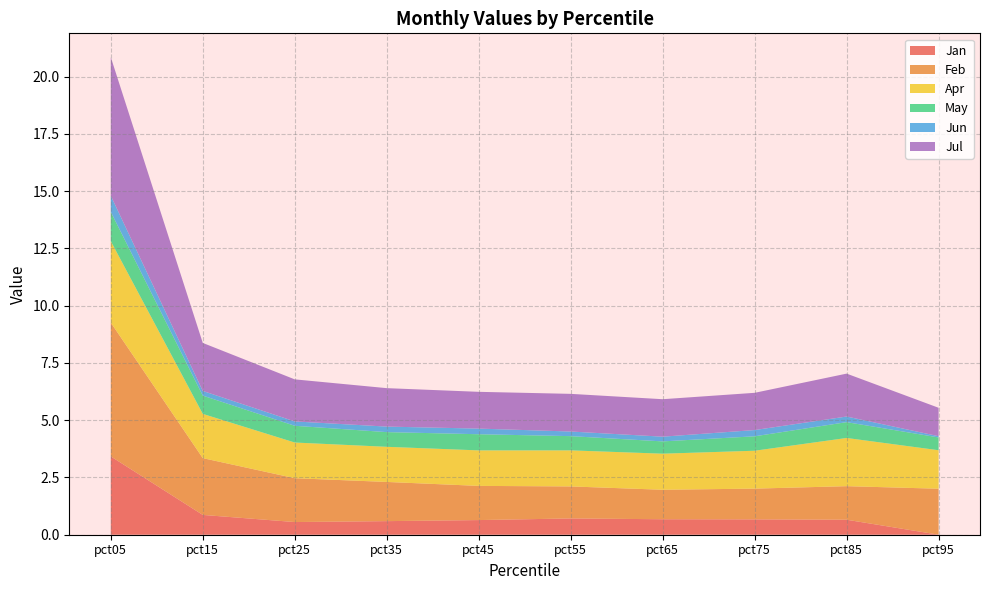

Reading left to right, list all the values displayed in this chart.

Jan: 3.4	0.9	0.6	0.6	0.6	0.7	0.7	0.7	0.7	0.0
Feb: 5.8	2.5	1.9	1.7	1.5	1.4	1.3	1.3	1.5	2.0
Apr: 3.6	1.9	1.6	1.5	1.6	1.6	1.6	1.7	2.1	1.7
May: 1.3	0.8	0.7	0.6	0.7	0.6	0.5	0.6	0.7	0.6
Jun: 0.7	0.2	0.2	0.2	0.2	0.2	0.2	0.3	0.2	0.1
Jul: 6.0	2.1	1.8	1.7	1.6	1.6	1.6	1.6	1.9	1.2